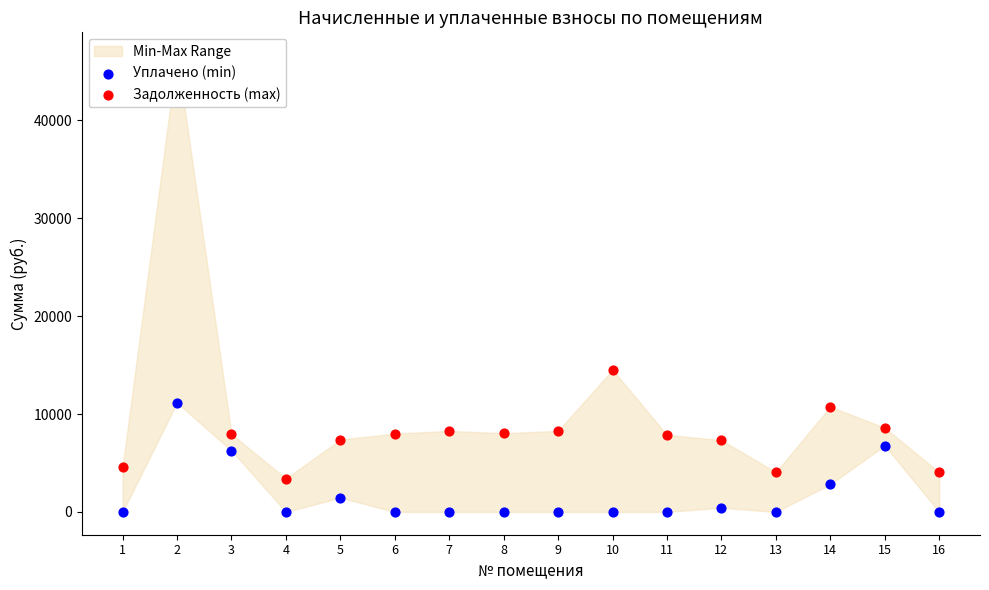

Which series contains the highest Y value?

Задолженность (max)